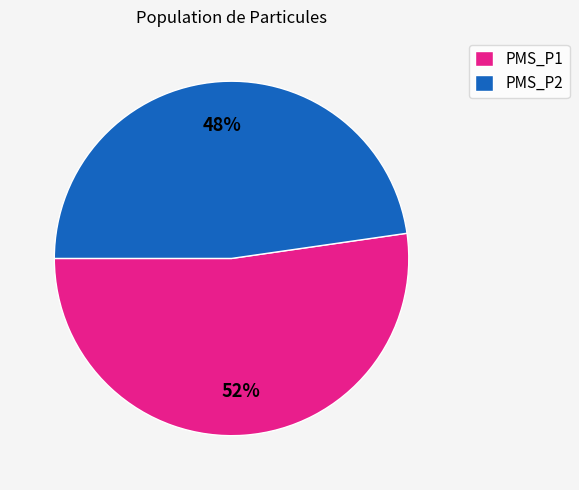

The PMS_P2 slice represents 48% of the pie. True or false?

True